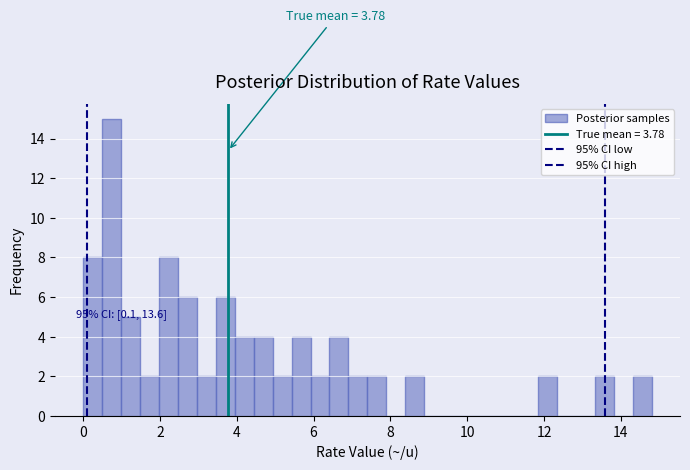

Around what value on the x-axis is the tallest bar? Give the approximate position of its centre, as read against the axis.

0.8